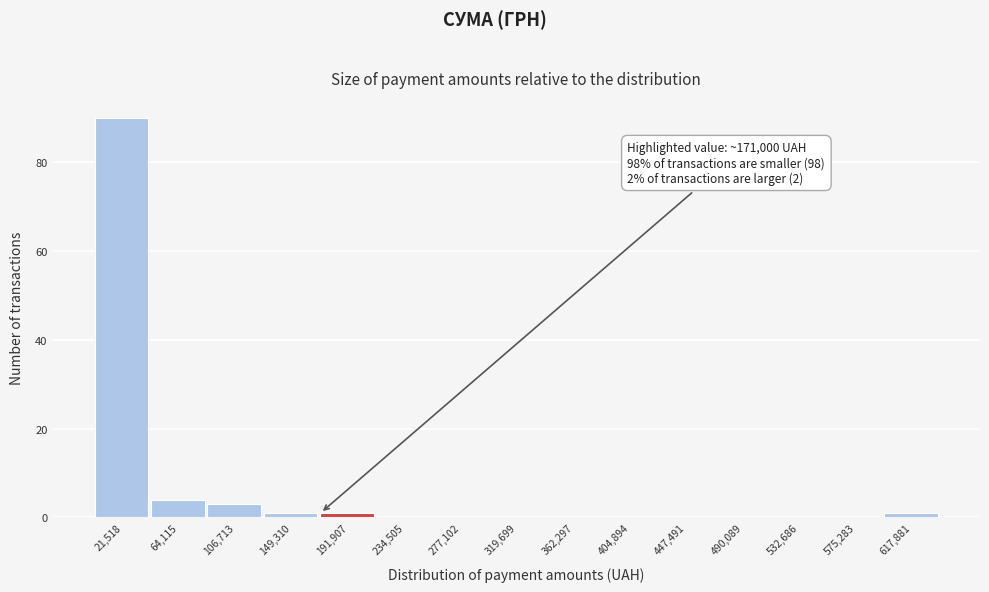

Over which range of the x-axis is the bar tallest?

0 to 45000